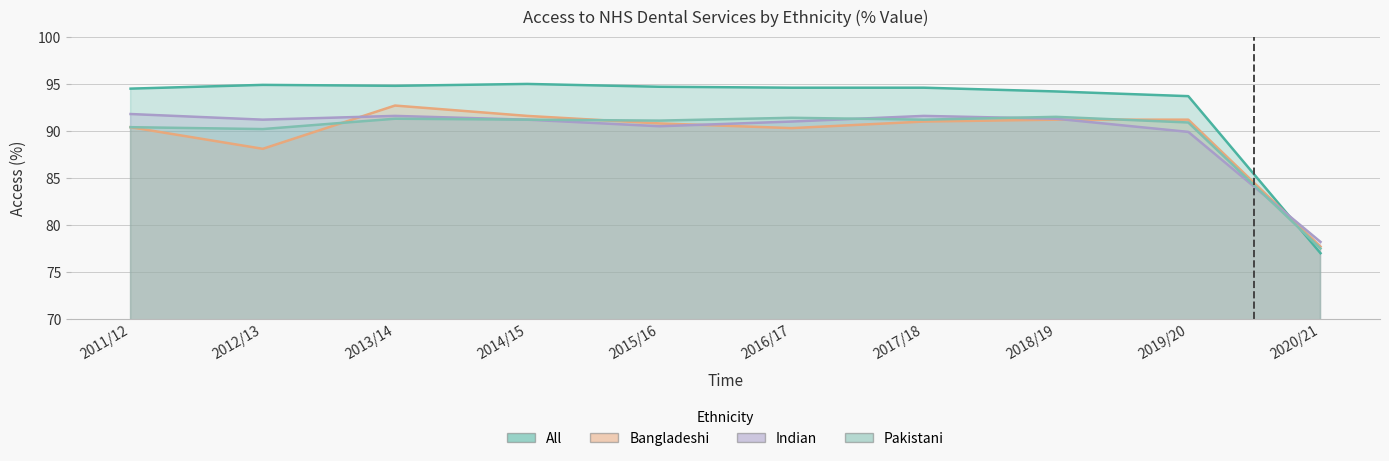

What are all the series names shown in the legend?

All, Bangladeshi, Indian, Pakistani